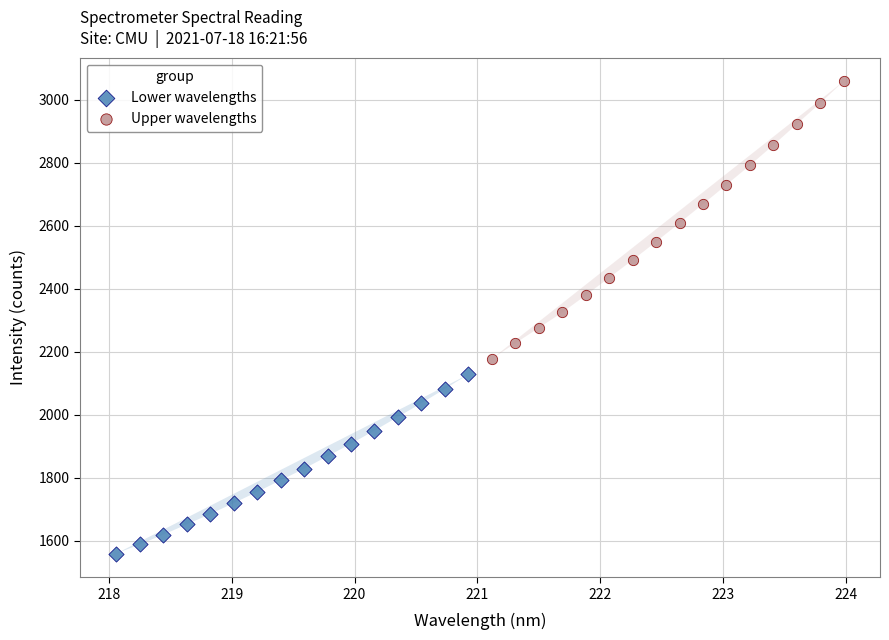

What are all the series names shown in the legend?

Lower wavelengths, Upper wavelengths